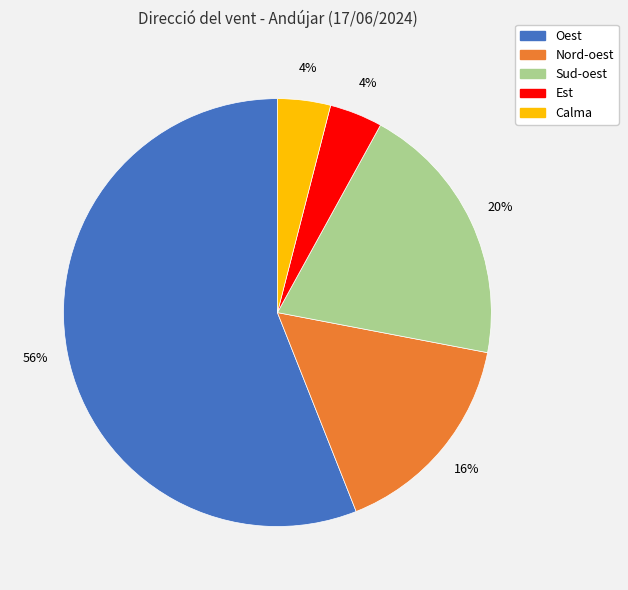

What is the largest slice in the pie chart?

Oest